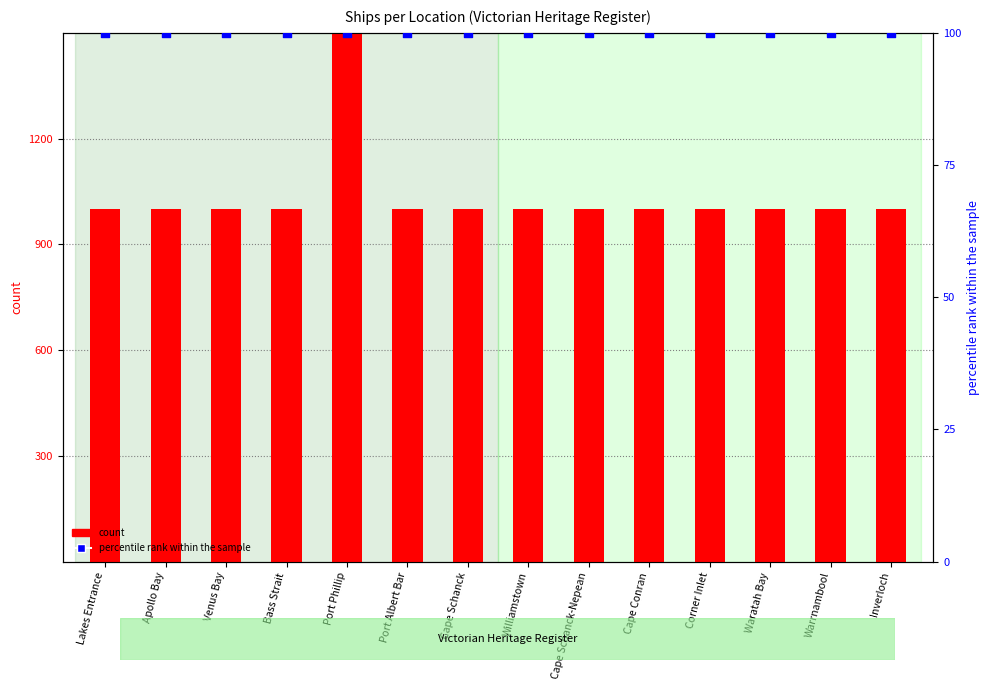

At how many categories does at least one series exceed 459?

14